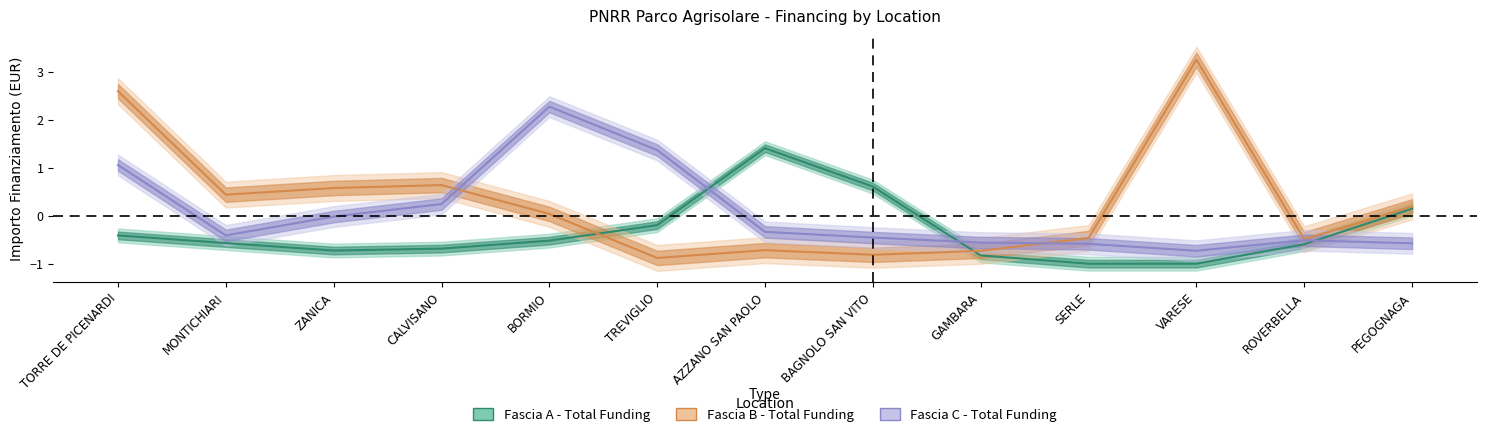

Count the number of data series in this chart.

3